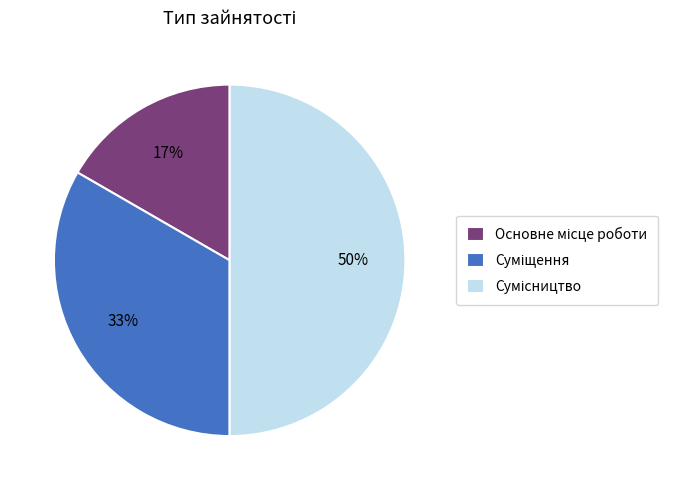

To the nearest percent, what is the average slice percentage?

33%